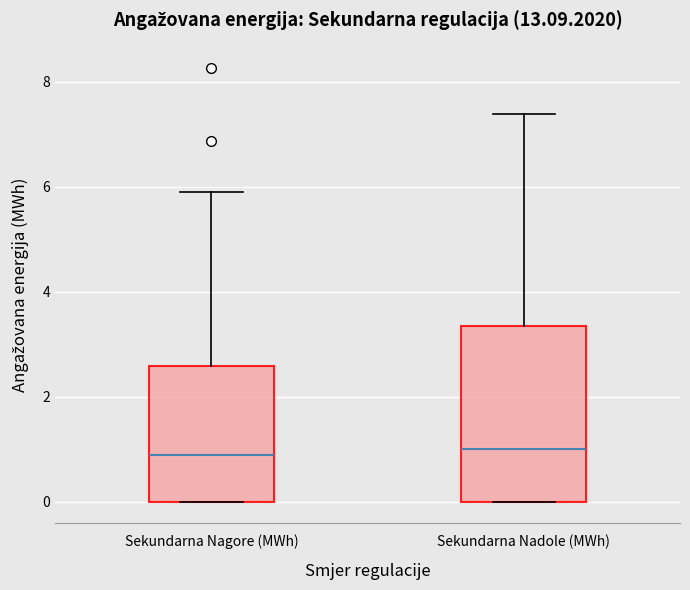

Reading left to right, transcribe this box plot: for each box, give where its median line is, the range the box spans, and where its two whiskers end, as read against the y-axis. The values are not printed on the chart, so give them approximately, as read against the axis.

Sekundarna Nagore (MWh): median 0.8, box 0.0 to 2.6, whiskers 0.0 to 6.0
Sekundarna Nadole (MWh): median 1.0, box 0.0 to 3.4, whiskers 0.0 to 7.4